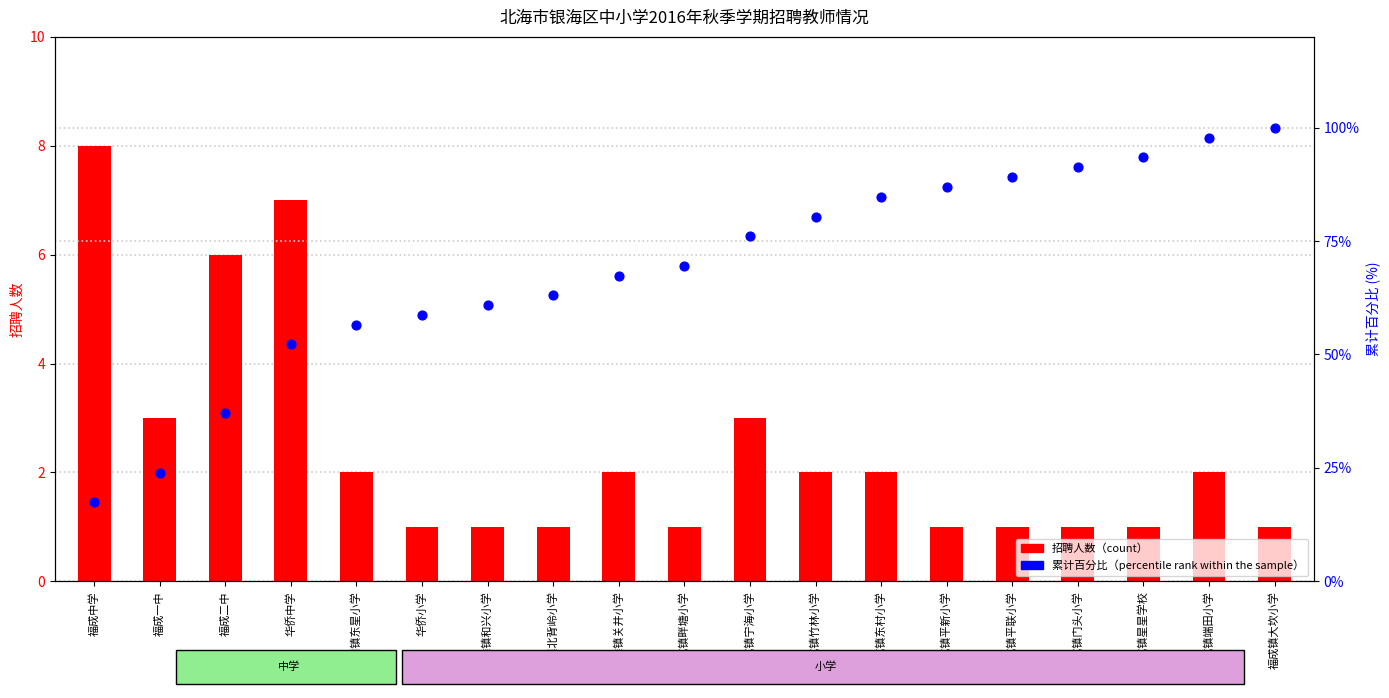

Which series reaches the maximum Y coordinate?

累计百分比（percentile rank）